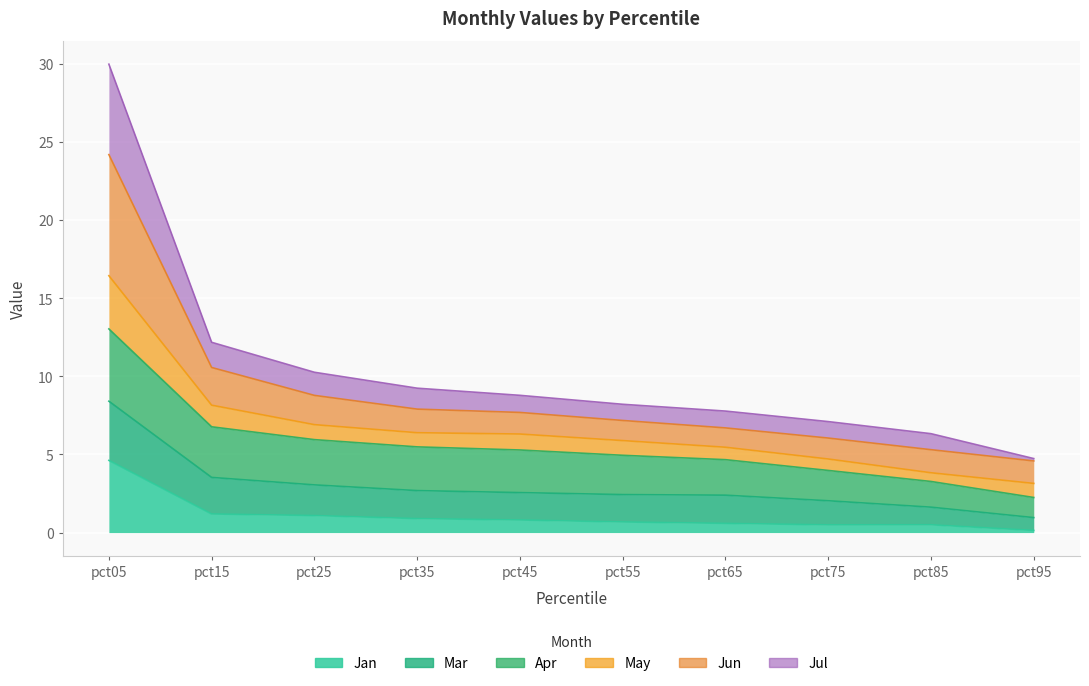

What is the greatest value displayed?

30.0